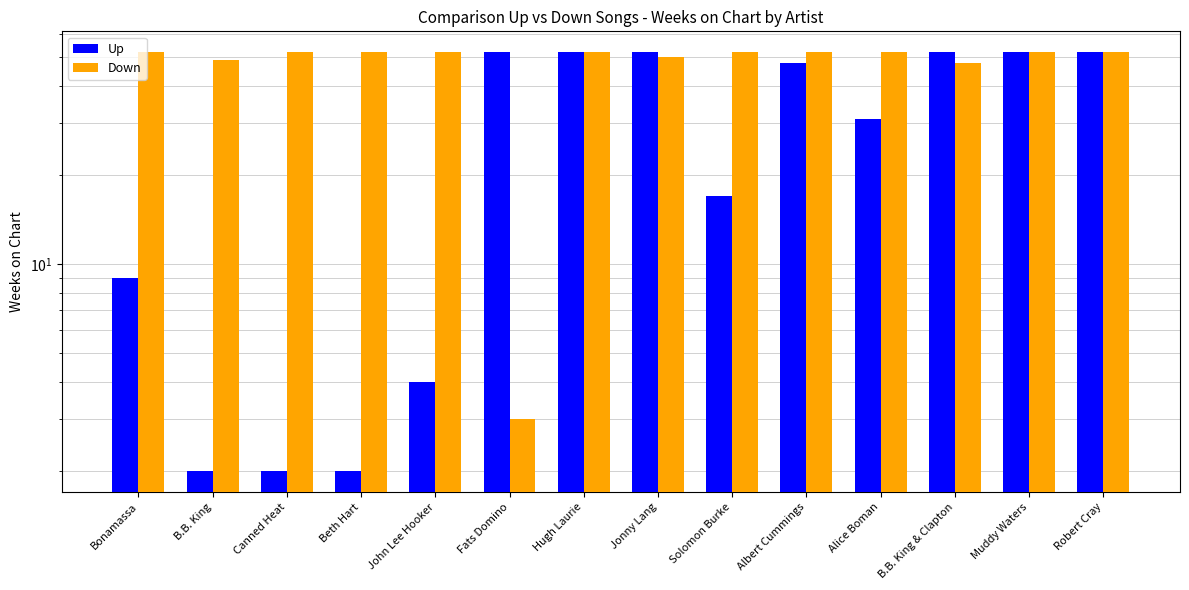

Which label corresponds to the largest value in the chart?

Fats Domino